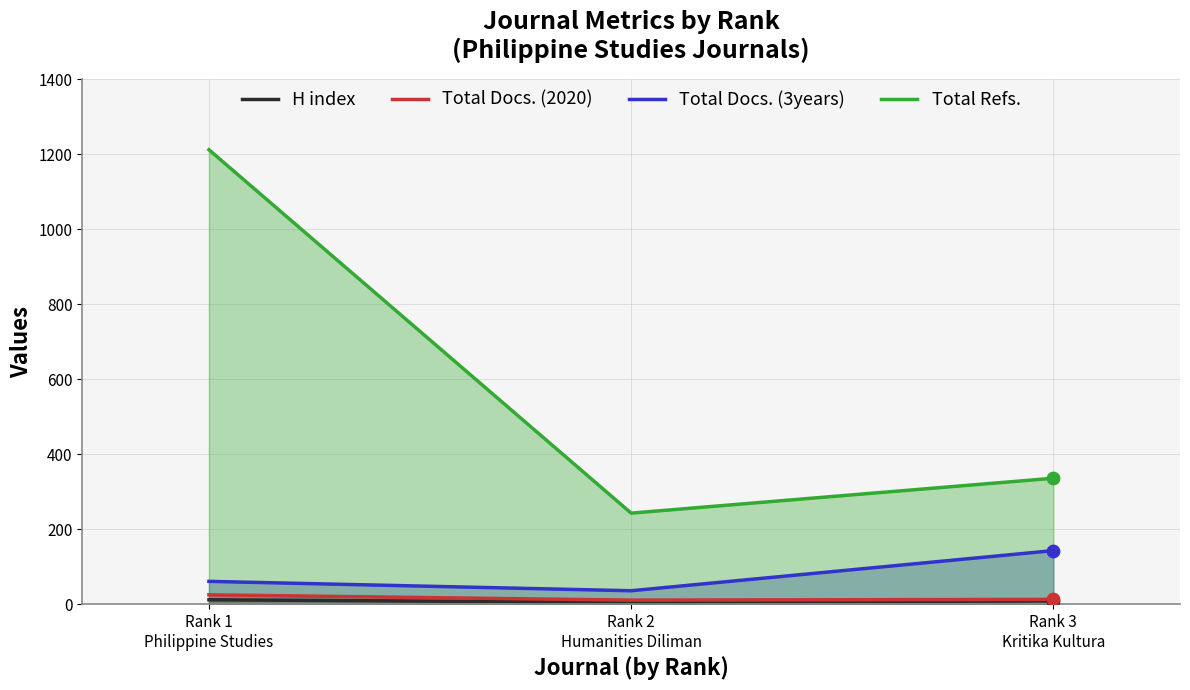

What is the total value across all series at Rank 2
Humanities Diliman?

295